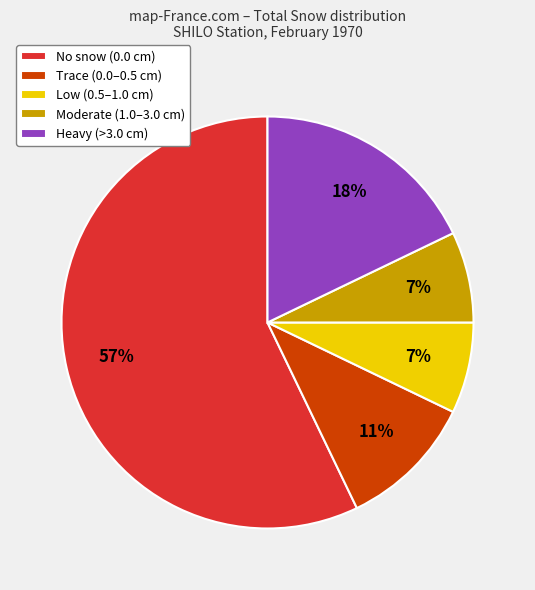

Is there a majority slice in this chart?

Yes